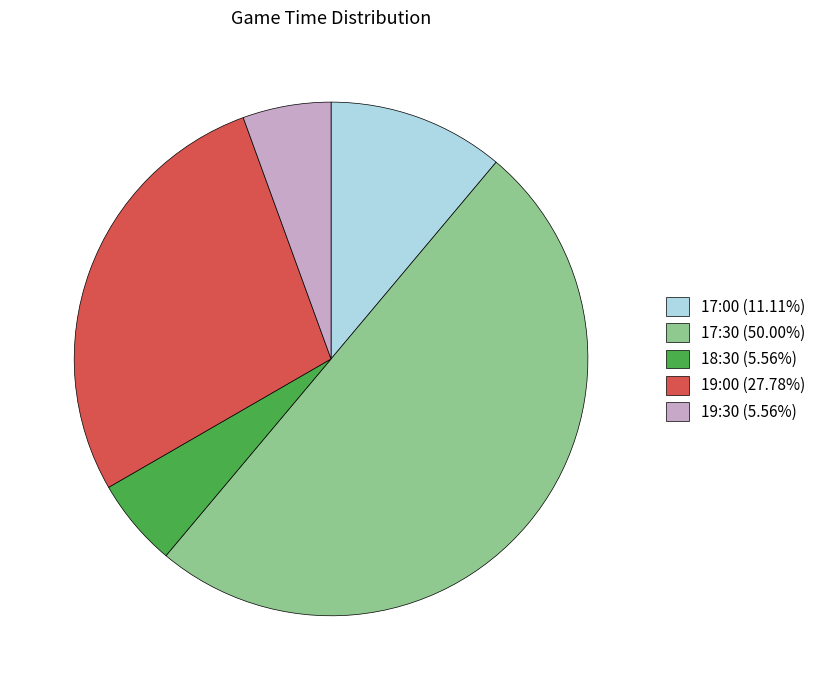

Which slice is the largest?

17:30